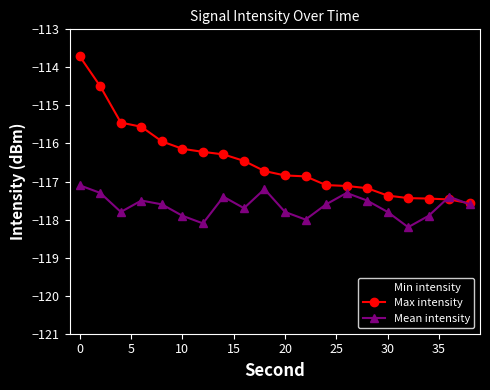

At how many categories does at least one series exceed -116?

8